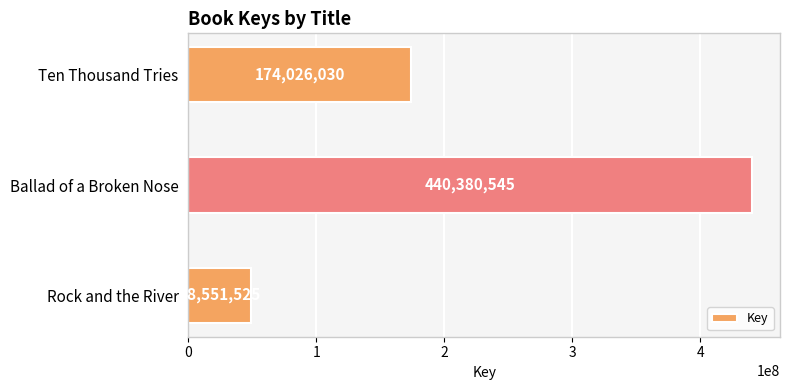

Reading top to bottom, transcribe all the data shown in this chart.

Ten Thousand Tries=174026030	Ballad of a Broken Nose=440380545	Rock and the River=48551525